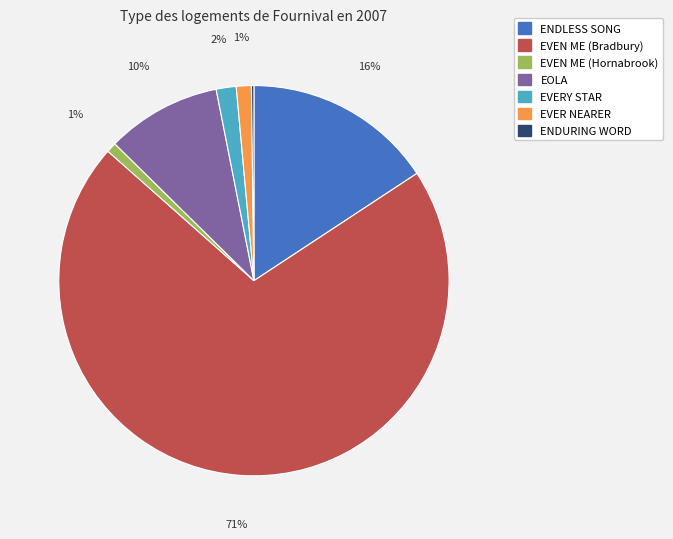

Which category has the biggest portion of the pie?

EVEN ME (Bradbury)